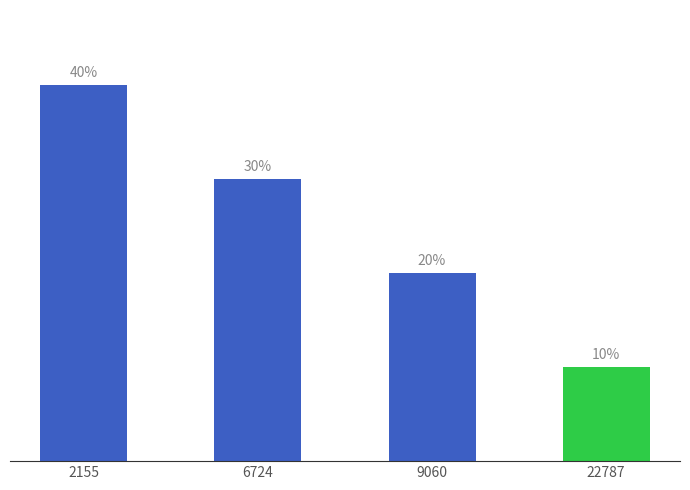

Rank the categories by value from highest to lowest.

2155, 6724, 9060, 22787